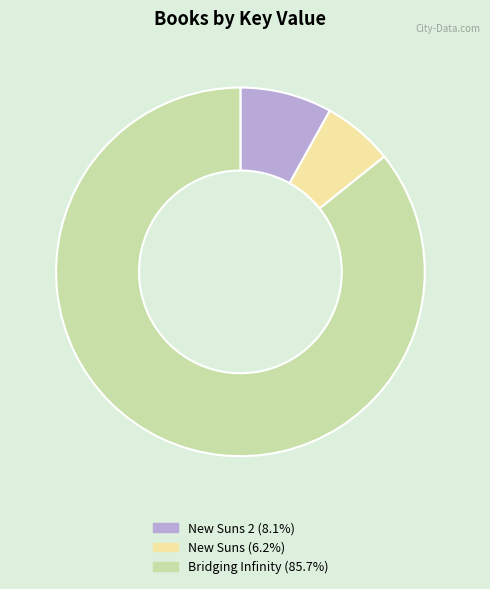

Rank the categories by value from lowest to highest.

New Suns, New Suns 2, Bridging Infinity